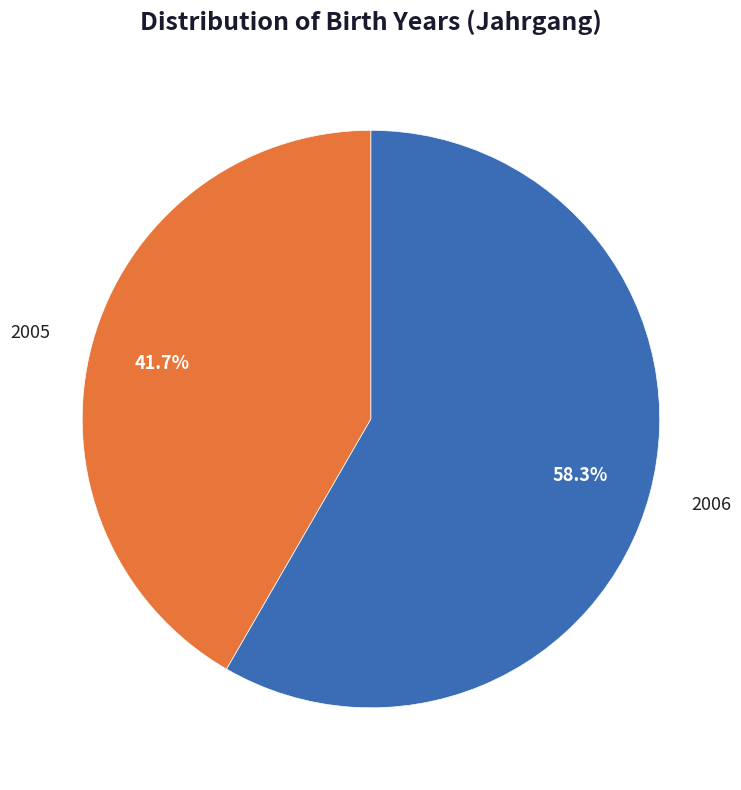

Which category has the biggest portion of the pie?

2006